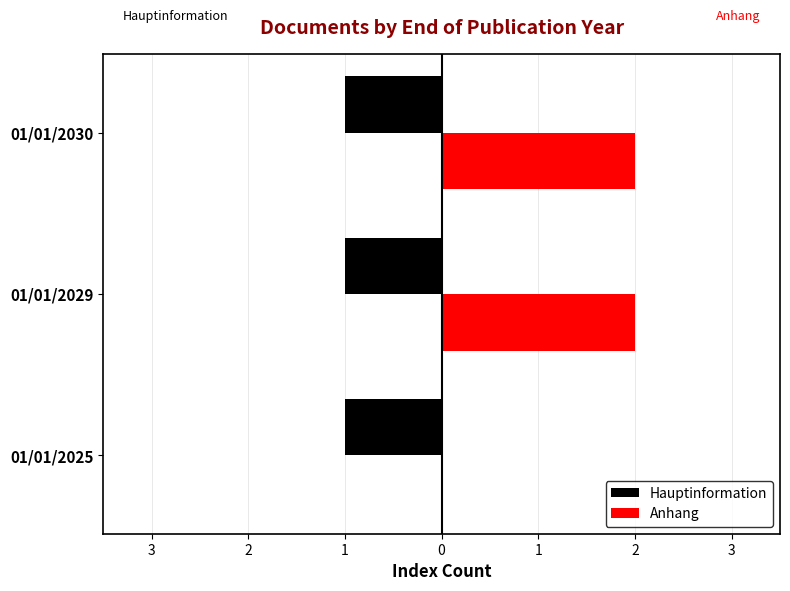

What are all the series names shown in the legend?

Hauptinformation, Anhang